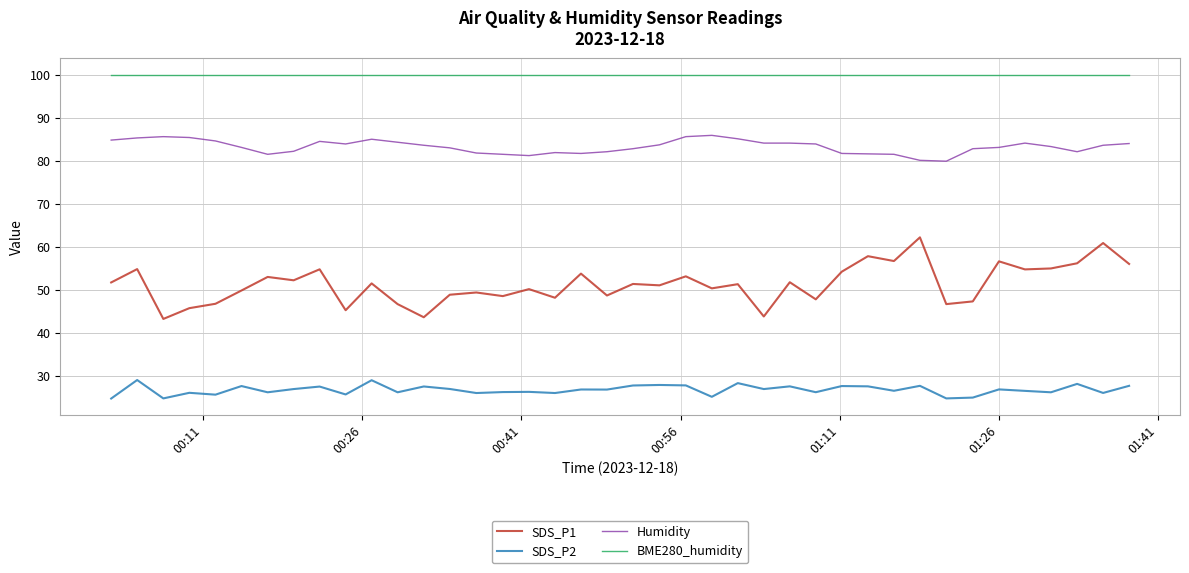

Which series has the widest spread of values?

SDS_P1